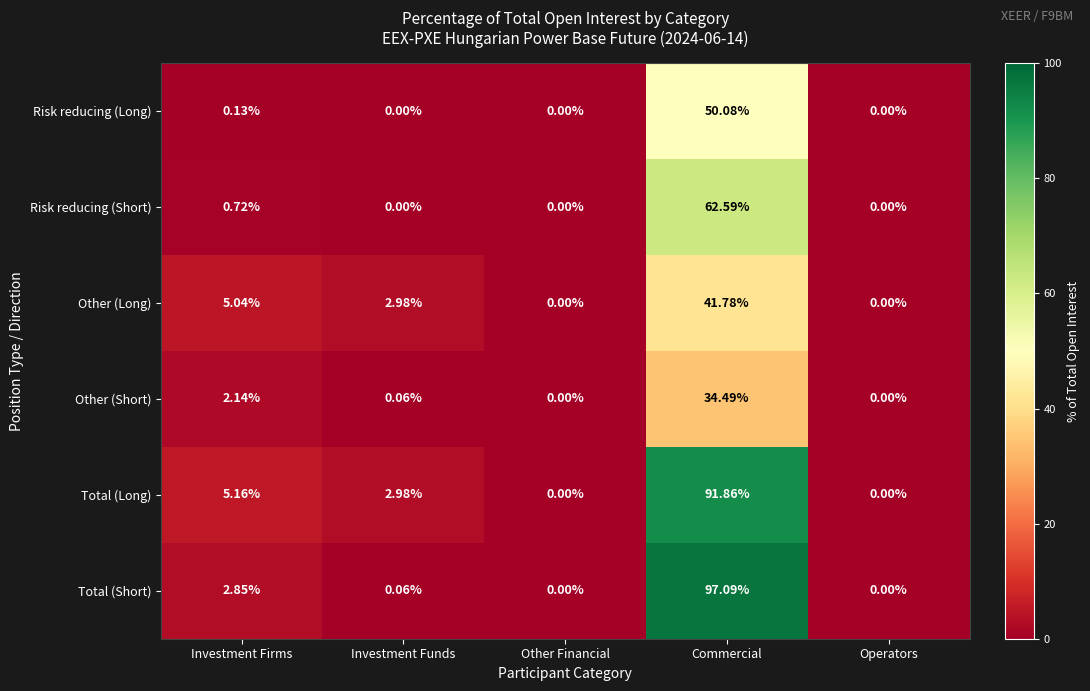

Which series has the largest range (max minus min)?

Total (Short)